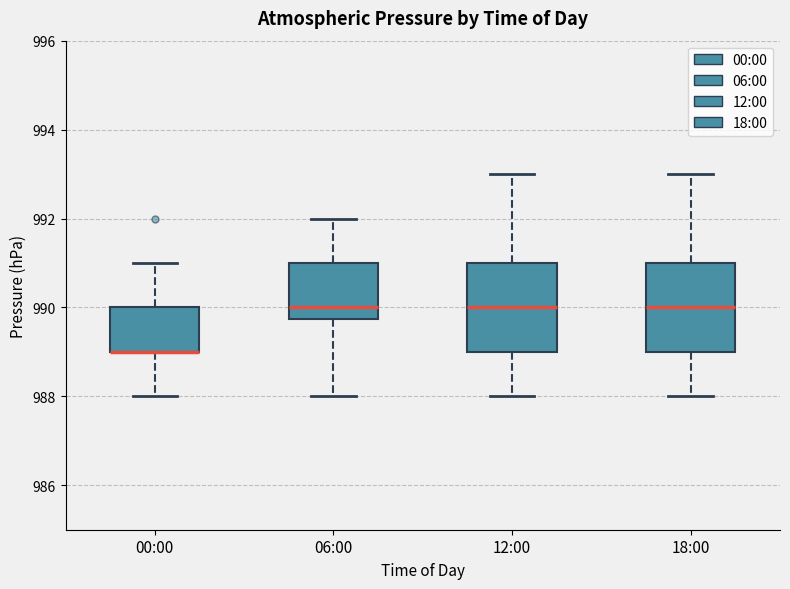

Where is the lower edge of the box for 18:00 on the y-axis? The values are not printed on the chart, so give them approximately, as read against the axis.

989.0